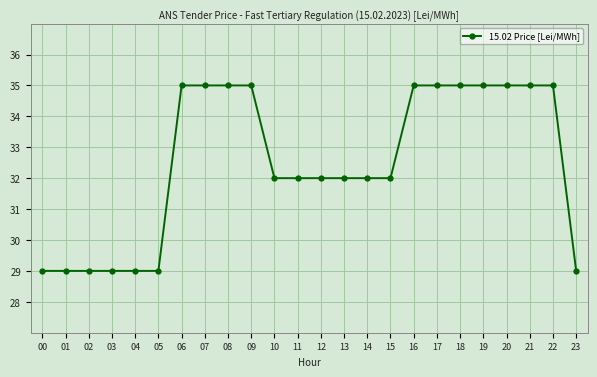

The value at 03 is 11. True or false?

False